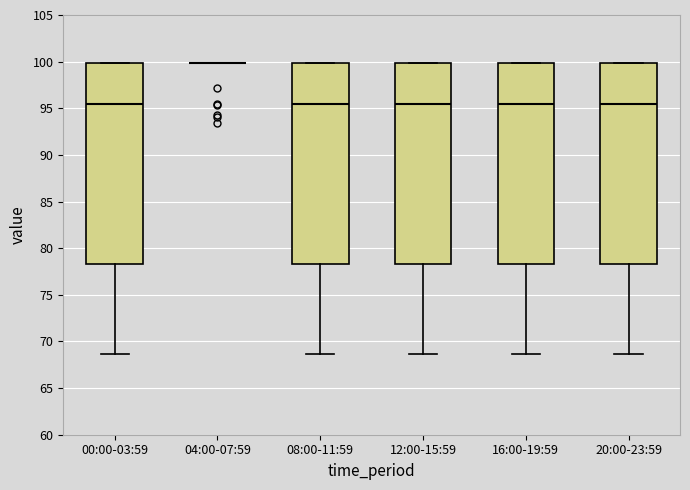

Reading left to right, read every box against the y-axis: the position of its median line, the range the box covers, and the ends of its whiskers. The values are not printed on the chart, so give them approximately, as read against the axis.

00:00-03:59: median 95.5, box 78.5 to 100.0, whiskers 68.5 to 100.0
04:00-07:59: box collapsed to a line at 100.0, whiskers 100.0 to 100.0
08:00-11:59: median 95.5, box 78.5 to 100.0, whiskers 68.5 to 100.0
12:00-15:59: median 95.5, box 78.5 to 100.0, whiskers 68.5 to 100.0
16:00-19:59: median 95.5, box 78.5 to 100.0, whiskers 68.5 to 100.0
20:00-23:59: median 95.5, box 78.5 to 100.0, whiskers 68.5 to 100.0